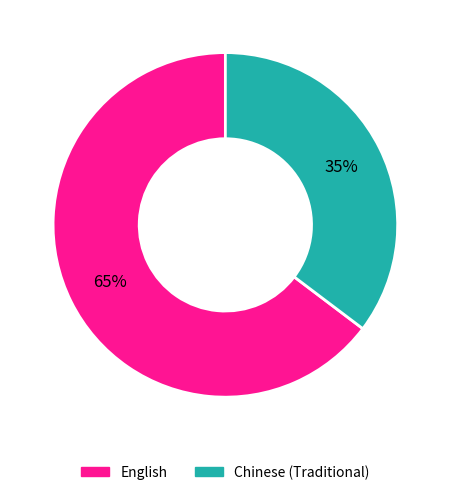

Which category has the biggest portion of the pie?

English